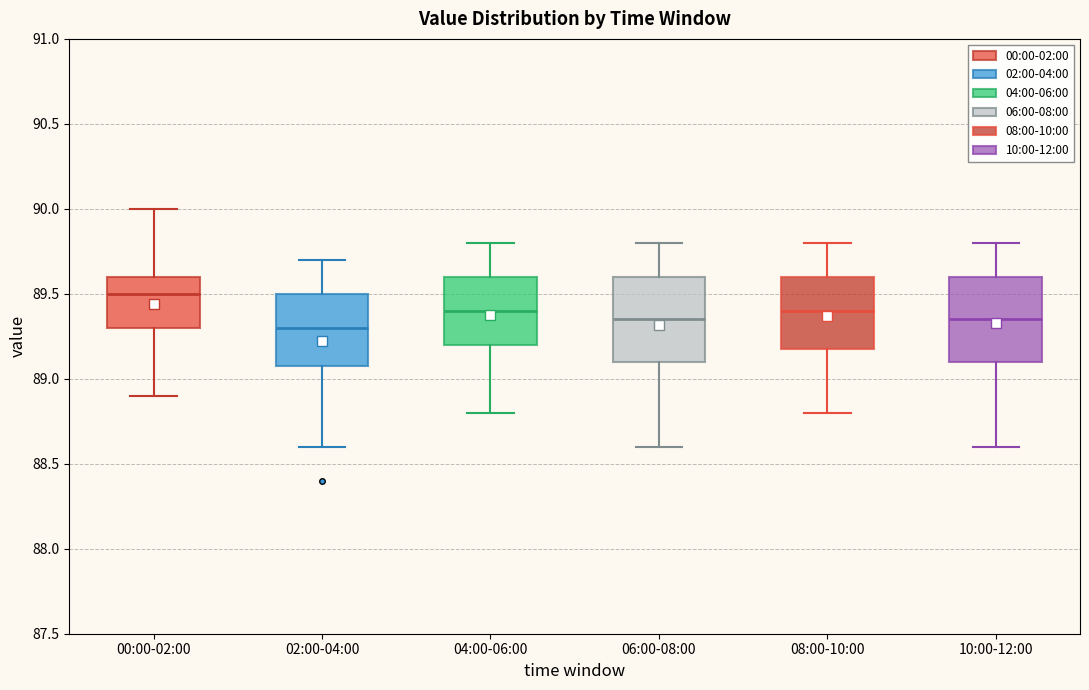

Reading left to right, transcribe this box plot: for each box, give where its median line is, the range the box spans, and where its two whiskers end, as read against the y-axis. The values are not printed on the chart, so give them approximately, as read against the axis.

00:00-02:00: median 89.50, box 89.30 to 89.60, whiskers 88.90 to 90.00
02:00-04:00: median 89.30, box 89.10 to 89.50, whiskers 88.60 to 89.70
04:00-06:00: median 89.40, box 89.20 to 89.60, whiskers 88.80 to 89.80
06:00-08:00: median 89.35, box 89.10 to 89.60, whiskers 88.60 to 89.80
08:00-10:00: median 89.40, box 89.20 to 89.60, whiskers 88.80 to 89.80
10:00-12:00: median 89.35, box 89.10 to 89.60, whiskers 88.60 to 89.80